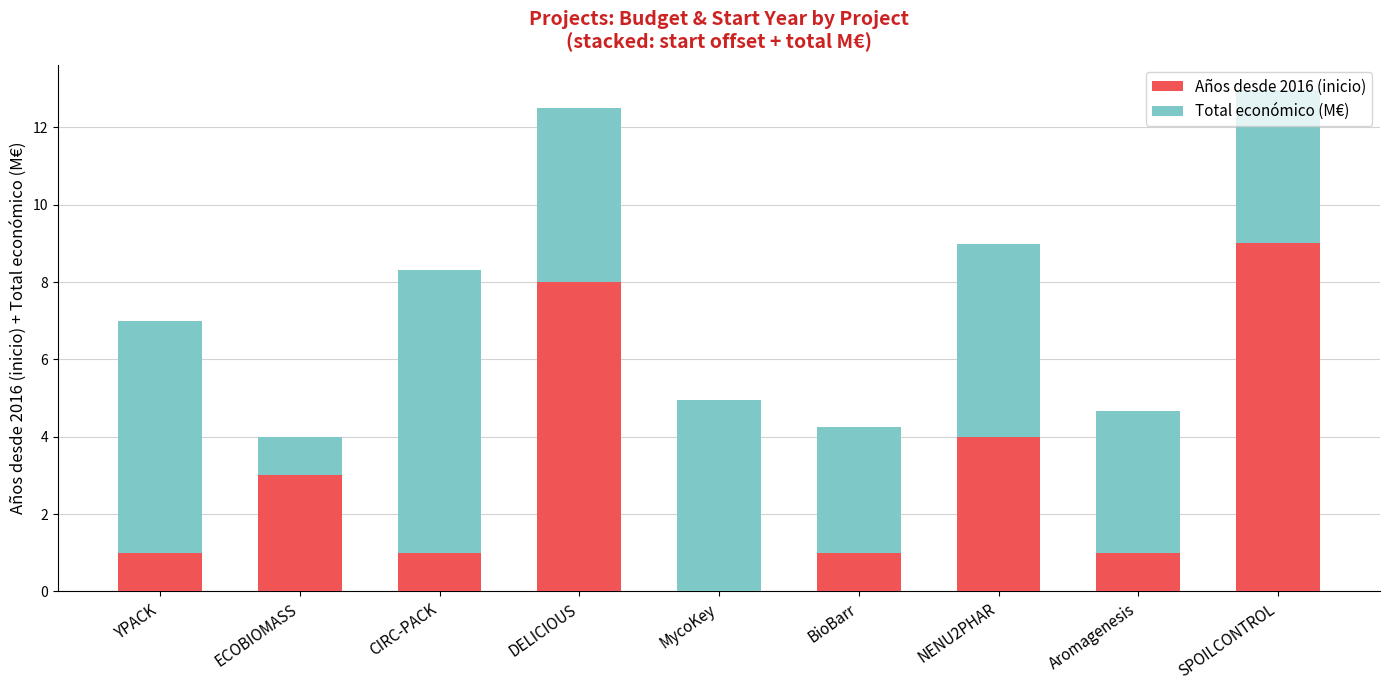

What is the total value across all series at ECOBIOMASS?

4.0